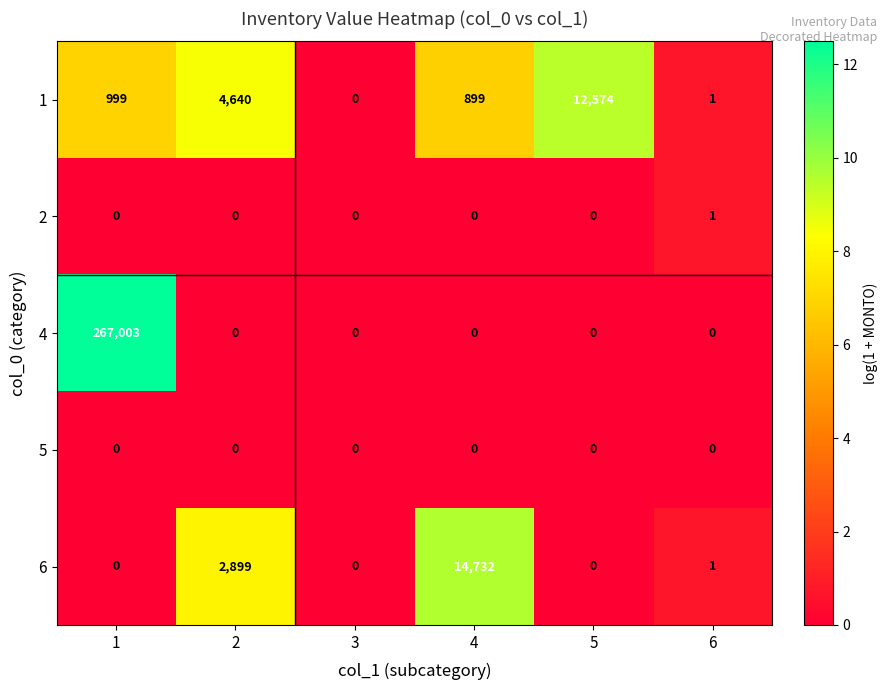

What is the greatest value displayed?

267003